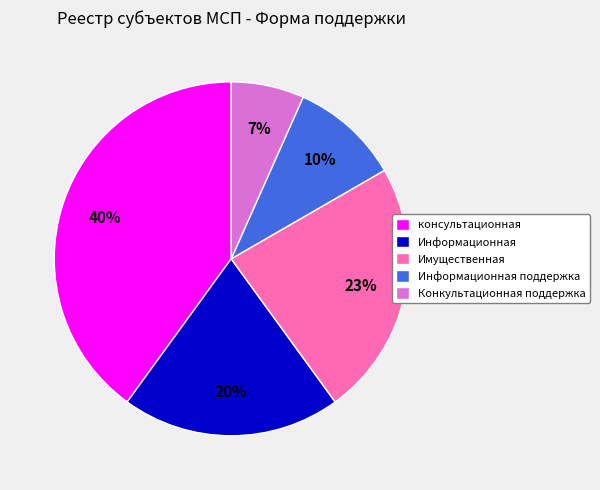

To the nearest percent, what percentage of the pie is консультационная?

40%